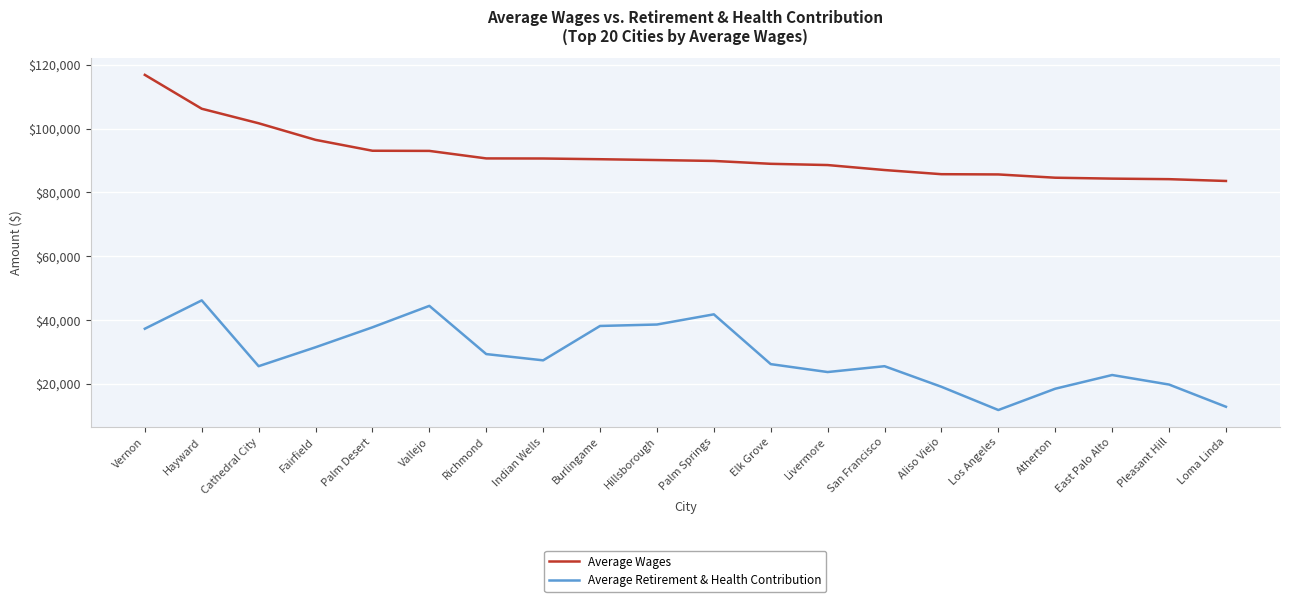

Which series changed the most between Los Angeles and Pleasant Hill?

Average Retirement & Health Contribution